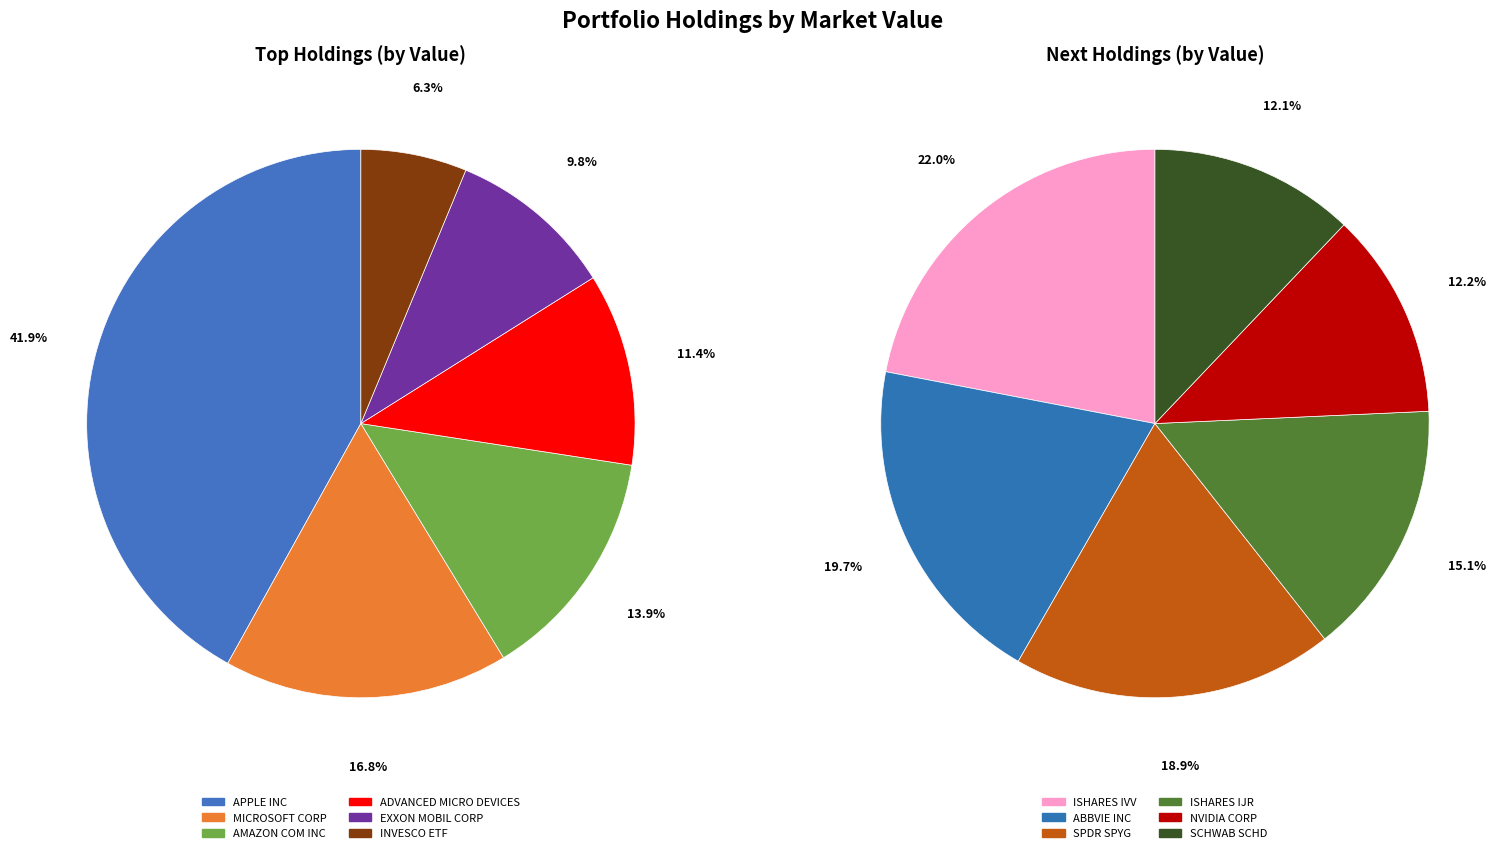

Combined, do ISHARES IJR and ADVANCED MICRO DEVICES account for over 50%?

No